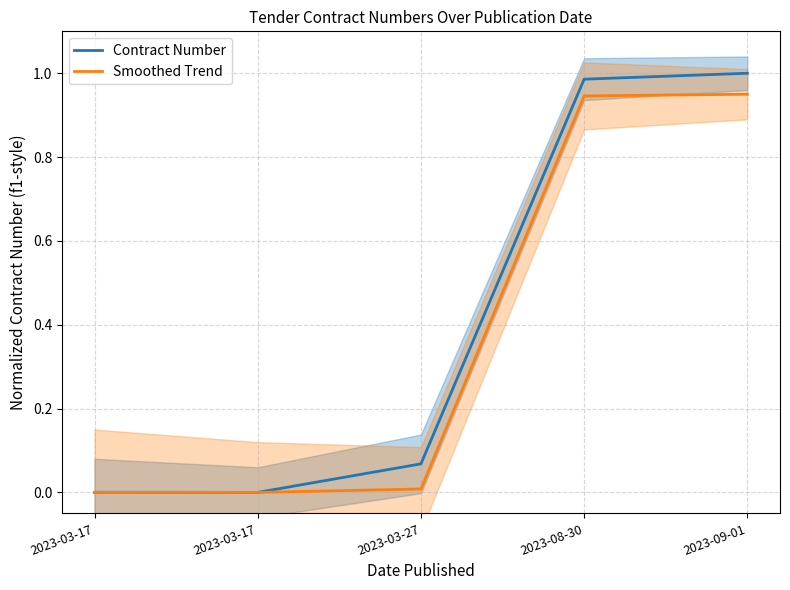

What is the difference between the second highest and minimum values in the Smoothed Trend series?

0.9